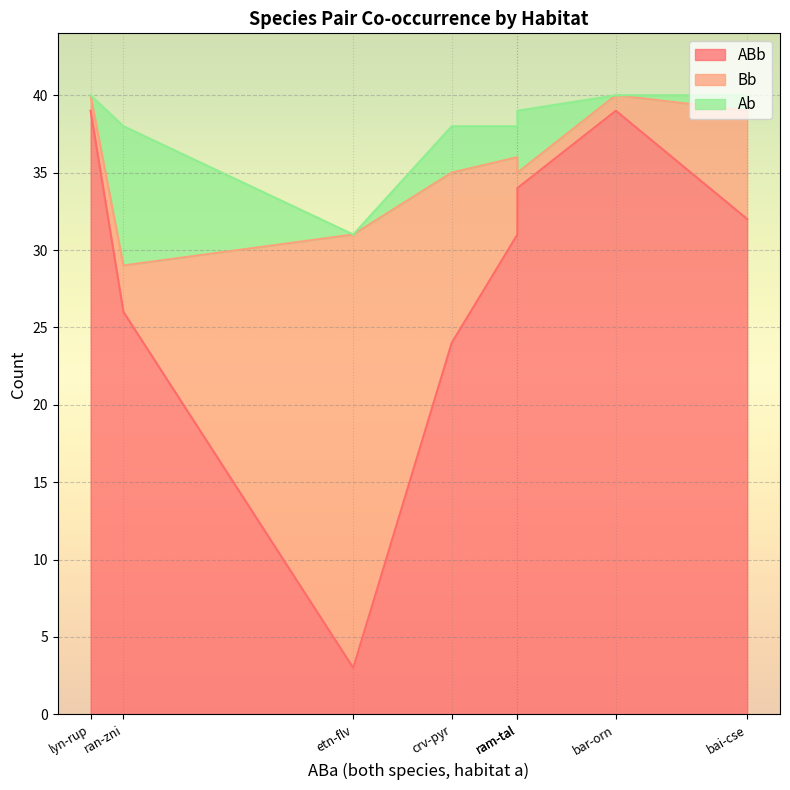

How many lines are shown in the chart?

3